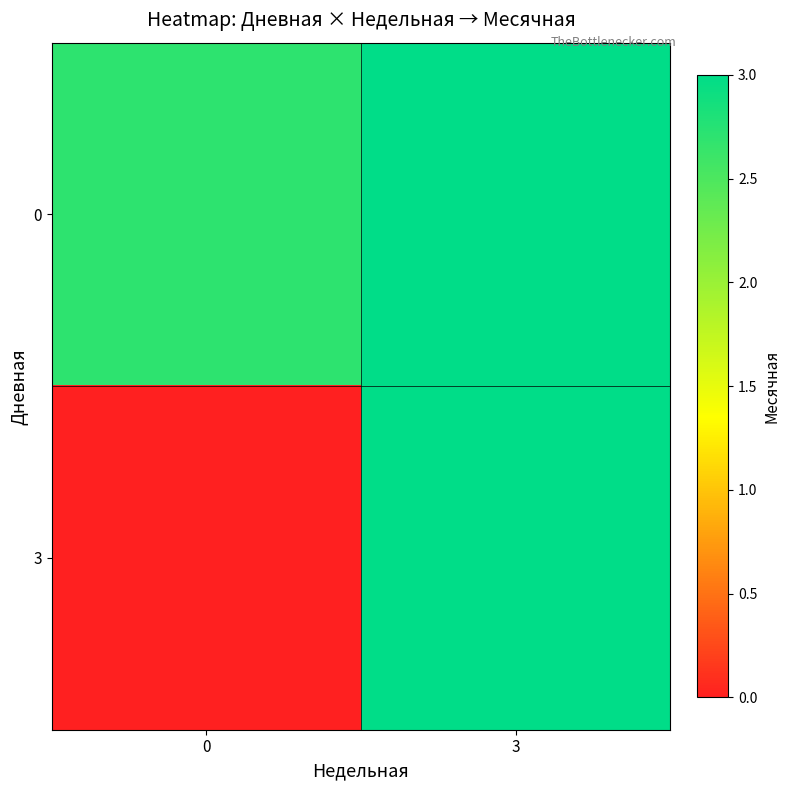

At which category is the sum across all series the highest?

3